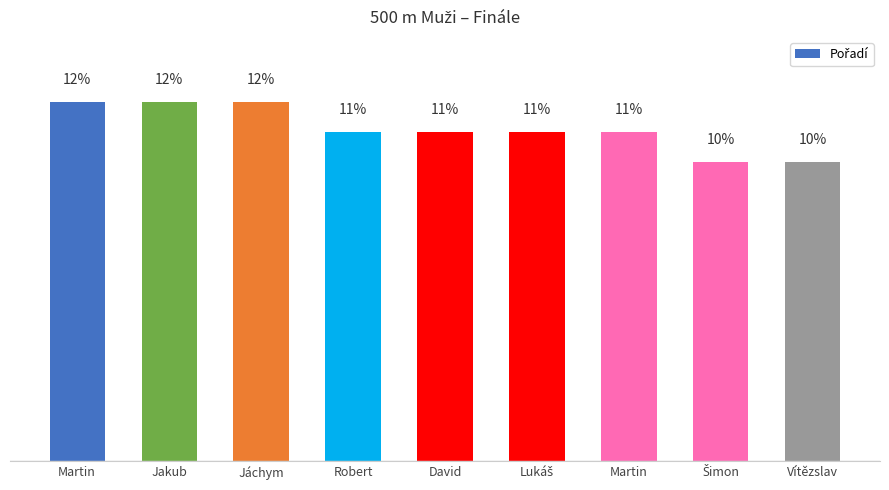

The chart shows a value of 13 at Vítězslav. True or false?

False